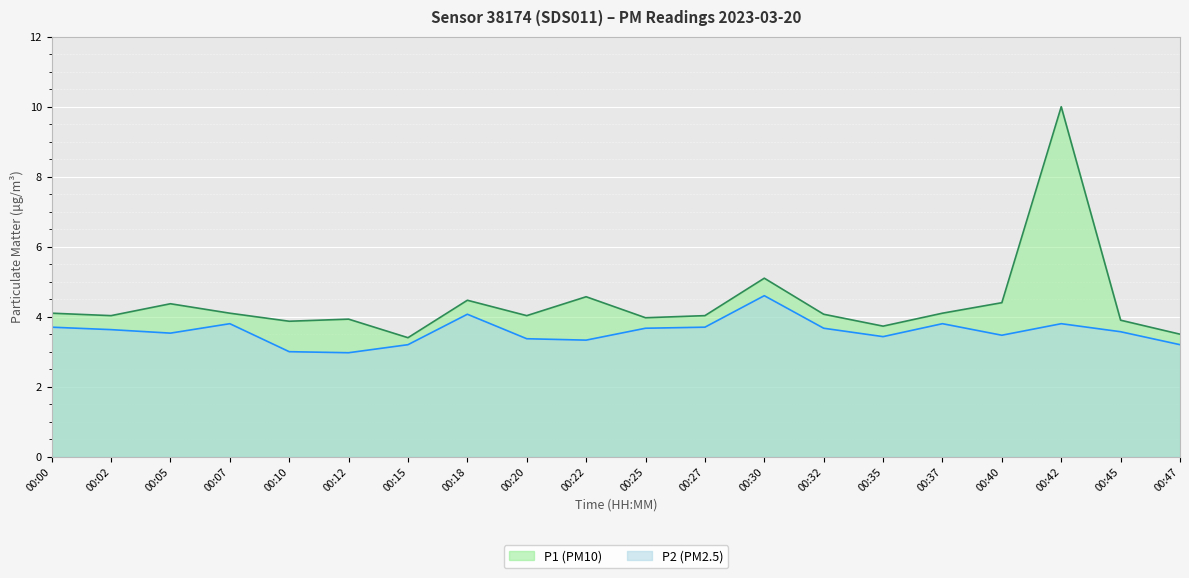

Which series has the widest spread of values?

P1 (PM10)